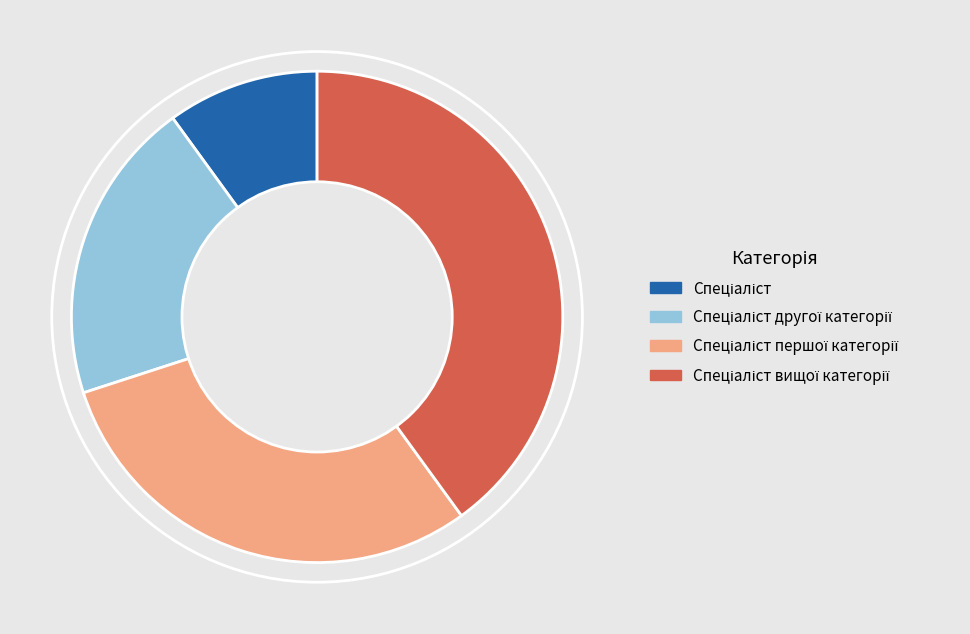

Does any single category account for the majority?

No